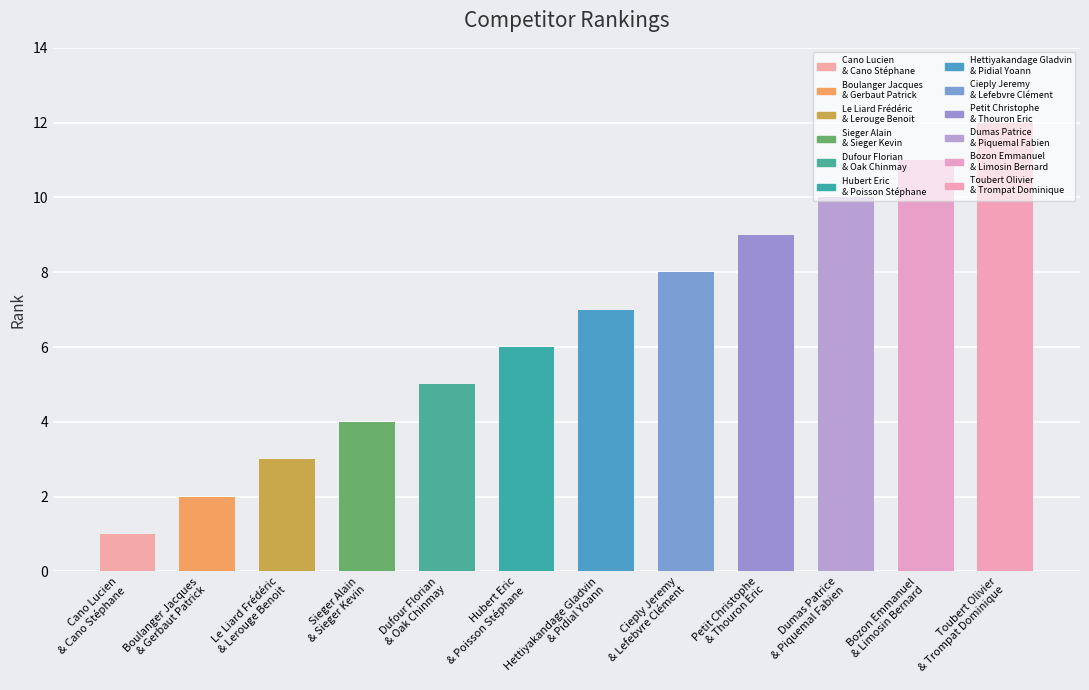

Approximately how many times larger is the value at Cano Lucien
& Cano Stéphane compared to Toubert Olivier
& Trompat Dominique?

0.1